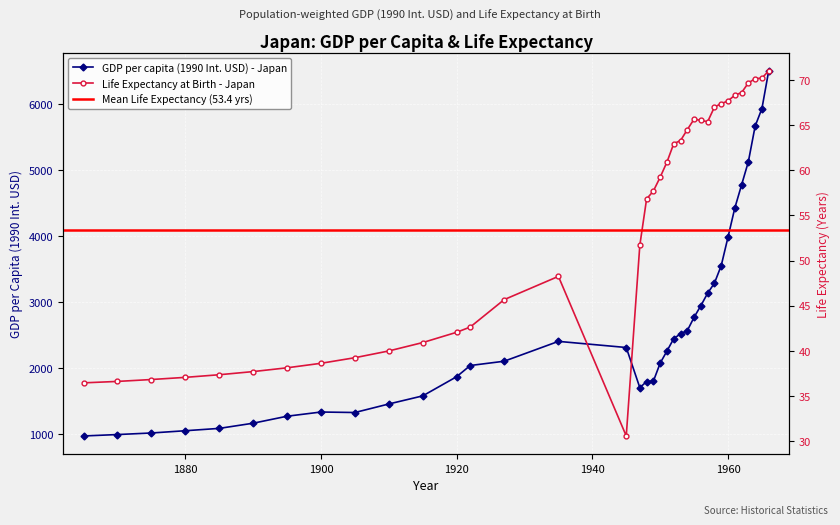

The value of Life Expectancy at Birth - Japan at 1961 is 68.3. True or false?

True